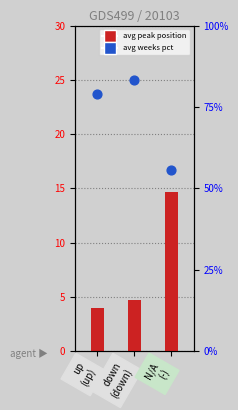

Which series has the largest total across all categories?

avg weeks pct